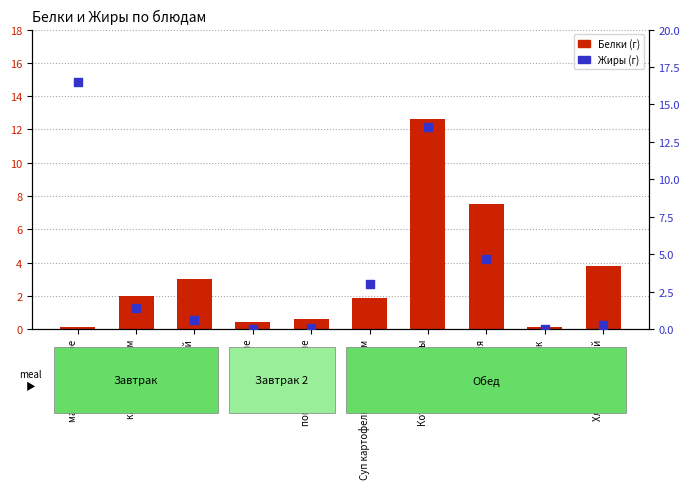

At how many categories does at least one series exceed 2?

7